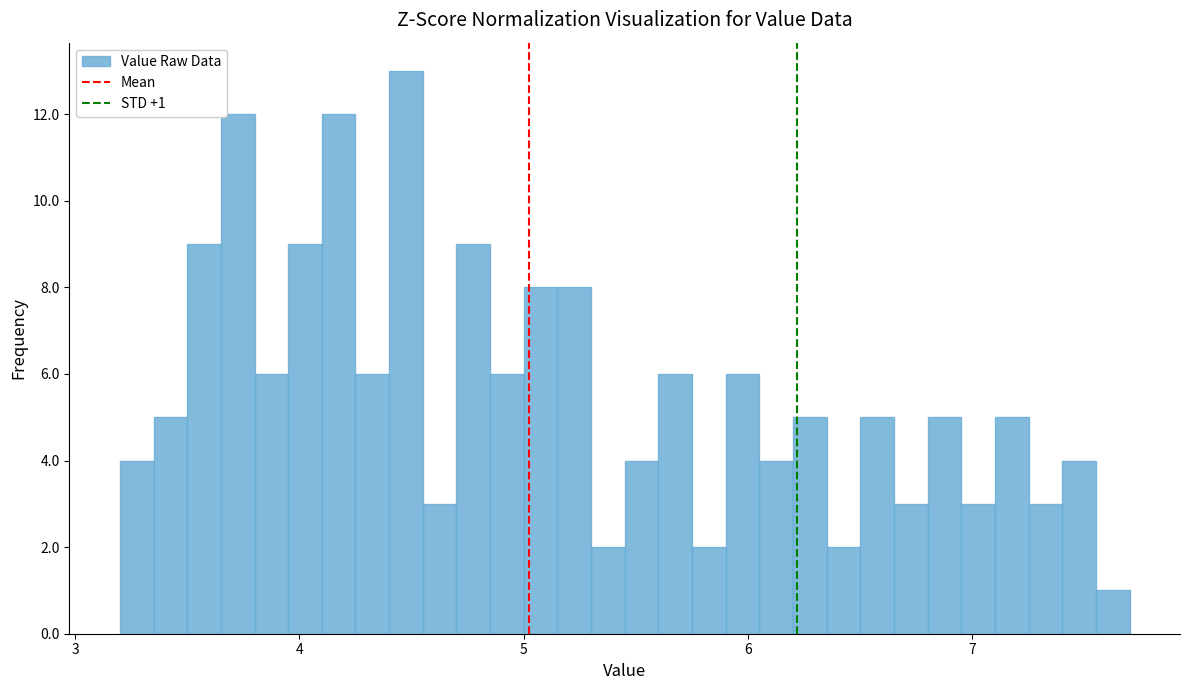

Around what value on the x-axis is the tallest bar? Give the approximate position of its centre, as read against the axis.

4.5